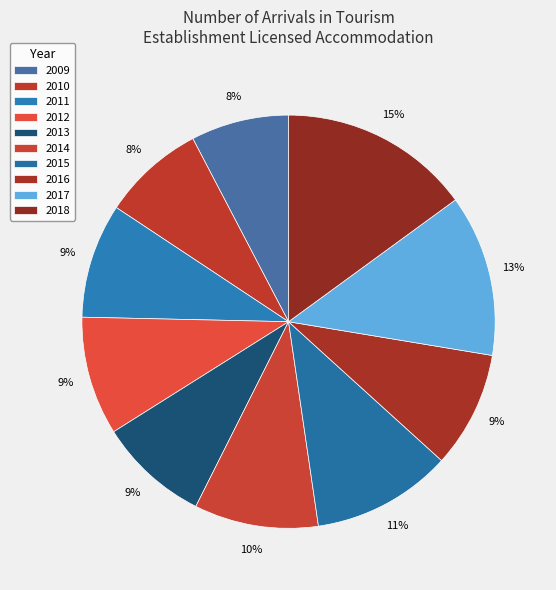

What portion of the pie excludes 2014?

90.3%